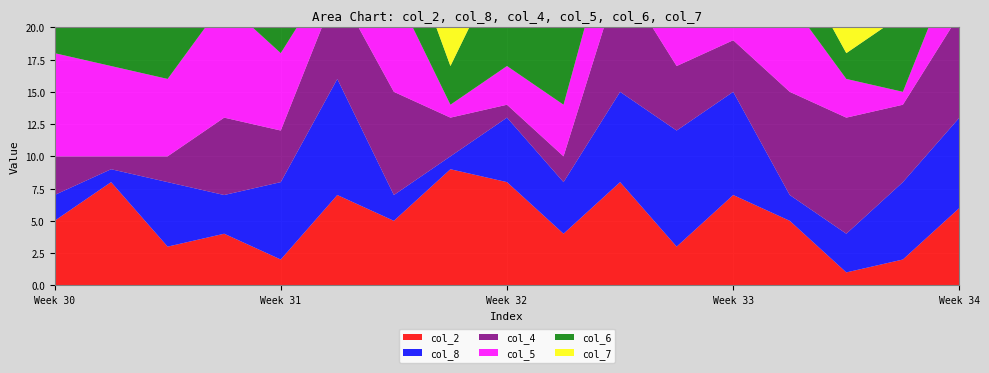

Reading left to right, list all the values displayed in this chart.

col_2: 1=5	2=8	3=3	4=4	5=2	6=7	7=5	8=9	9=8	9=4	10=8	11=3	12=7	13=5	14=1	15=2	16=6
col_8: 1=2	2=1	3=5	4=3	5=6	6=9	7=2	8=1	9=5	9=4	10=7	11=9	12=8	13=2	14=3	15=6	16=7
col_4: 1=3	2=1	3=2	4=6	5=4	6=7	7=8	8=3	9=1	9=2	10=9	11=5	12=4	13=8	14=9	15=6	16=8
col_5: 1=8	2=7	3=6	4=9	5=6	6=2	7=8	8=1	9=3	9=4	10=6	11=9	12=5	13=7	14=3	15=1	16=5
col_6: 1=4	2=9	3=7	4=5	5=4	6=5	7=6	8=3	9=9	9=8	10=7	11=2	12=9	13=4	14=2	15=6	16=4
col_7: 1=6	2=7	3=9	4=1	5=8	6=5	7=3	8=4	9=7	9=2	10=6	11=3	12=8	13=7	14=4	15=5	16=9